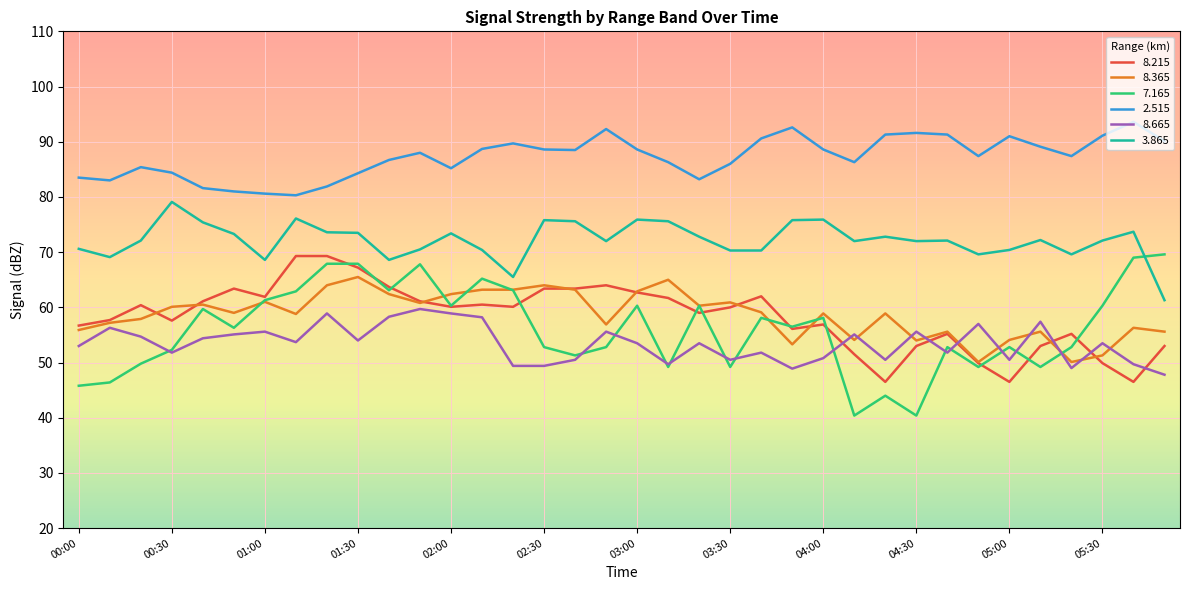

True or false: 3.865 and 7.165 intersect in this chart.

True